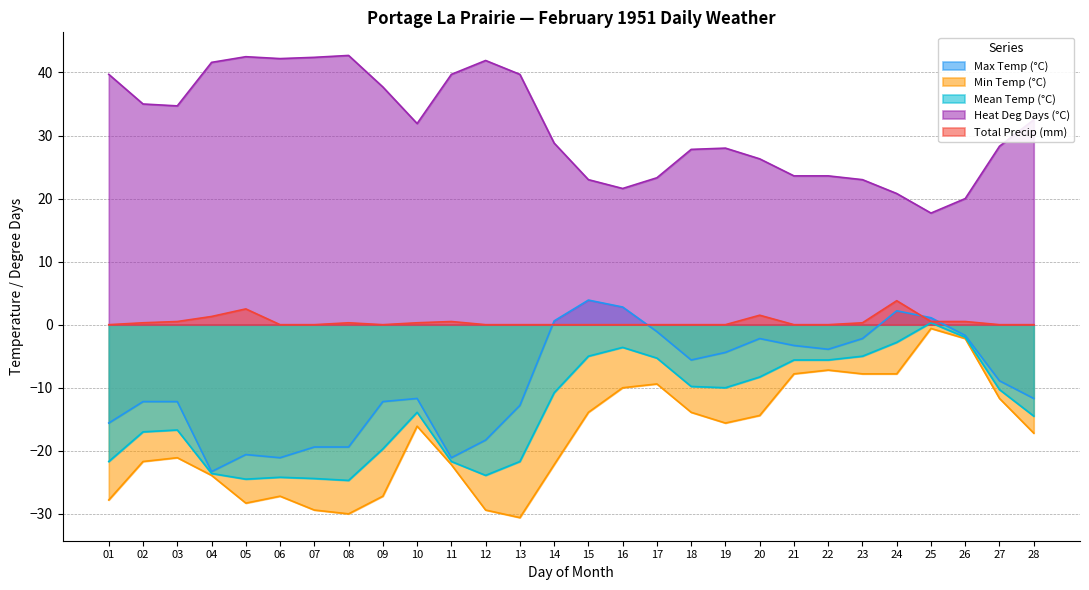

Reading right to left, transcribe all the data shown in this chart.

Max Temp (°C): 28=-11.7	27=-8.9	26=-1.7	25=1.1	24=2.2	23=-2.2	22=-3.9	21=-3.3	20=-2.2	19=-4.4	18=-5.6	17=-1.1	16=2.8	15=3.9	14=0.6	13=-12.8	12=-18.3	11=-21.1	10=-11.7	09=-12.2	08=-19.4	07=-19.4	06=-21.1	05=-20.6	04=-23.3	03=-12.2	02=-12.2	01=-15.6
Min Temp (°C): 28=-17.2	27=-11.7	26=-2.2	25=-0.6	24=-7.8	23=-7.8	22=-7.2	21=-7.8	20=-14.4	19=-15.6	18=-13.9	17=-9.4	16=-10.0	15=-13.9	14=-22.2	13=-30.6	12=-29.4	11=-22.2	10=-16.1	09=-27.2	08=-30.0	07=-29.4	06=-27.2	05=-28.3	04=-23.9	03=-21.1	02=-21.7	01=-27.8
Mean Temp (°C): 28=-14.5	27=-10.3	26=-2.0	25=0.3	24=-2.8	23=-5.0	22=-5.6	21=-5.6	20=-8.3	19=-10.0	18=-9.8	17=-5.3	16=-3.6	15=-5.0	14=-10.8	13=-21.7	12=-23.9	11=-21.7	10=-13.9	09=-19.7	08=-24.7	07=-24.4	06=-24.2	05=-24.5	04=-23.6	03=-16.7	02=-17.0	01=-21.7
Heat Deg Days (°C): 28=32.5	27=28.3	26=20.0	25=17.7	24=20.8	23=23.0	22=23.6	21=23.6	20=26.3	19=28.0	18=27.8	17=23.3	16=21.6	15=23.0	14=28.8	13=39.7	12=41.9	11=39.7	10=31.9	09=37.7	08=42.7	07=42.4	06=42.2	05=42.5	04=41.6	03=34.7	02=35.0	01=39.7
Total Precip (mm): 28=0.0	27=0.0	26=0.5	25=0.5	24=3.8	23=0.3	22=0.0	21=0.0	20=1.5	19=0.0	18=0.0	17=0.0	16=0.0	15=0.0	14=0.0	13=0.0	12=0.0	11=0.5	10=0.3	09=0.0	08=0.3	07=0.0	06=0.0	05=2.5	04=1.3	03=0.5	02=0.3	01=0.0